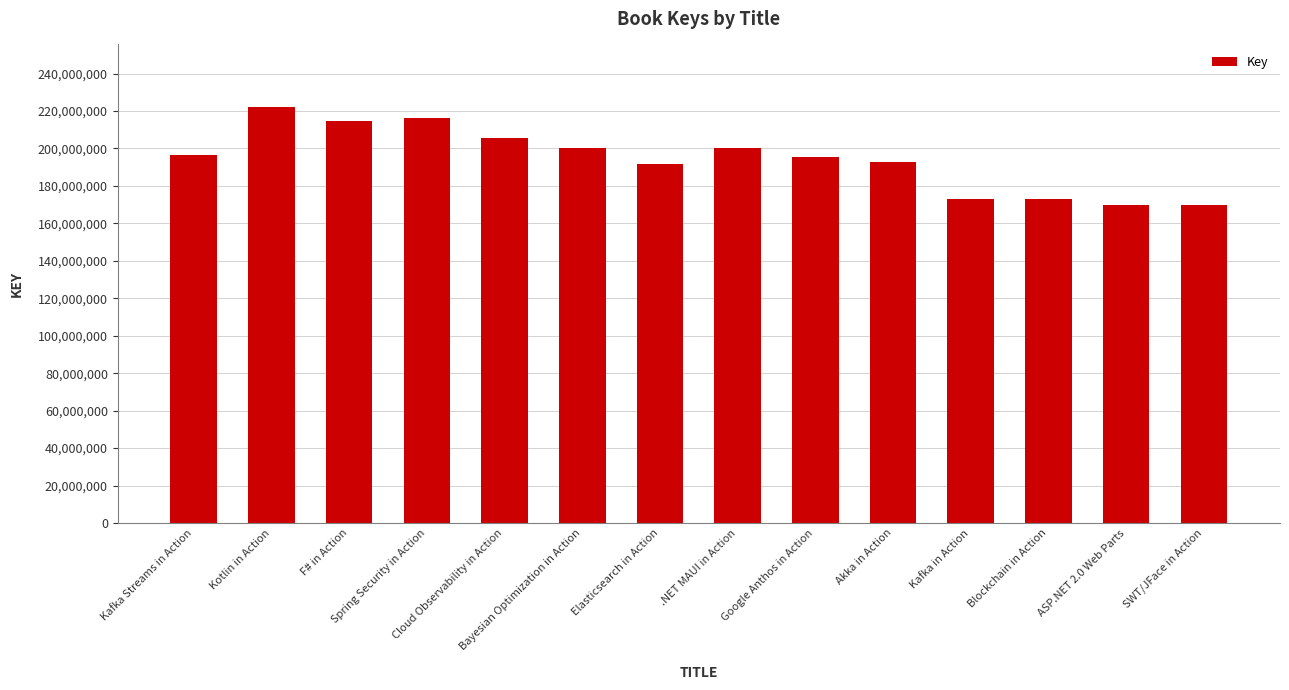

How many data points are less than 196637436?

7